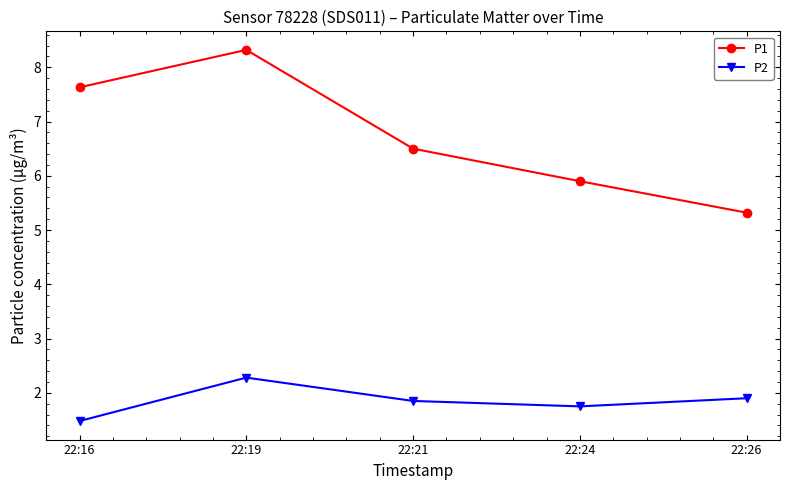

What are all the series names shown in the legend?

P1, P2